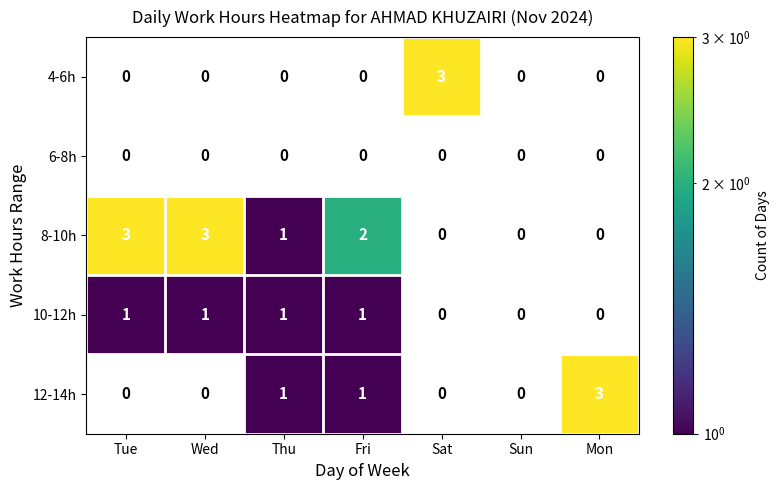

Is it true that 8-10h equals 0 at Thu?

False